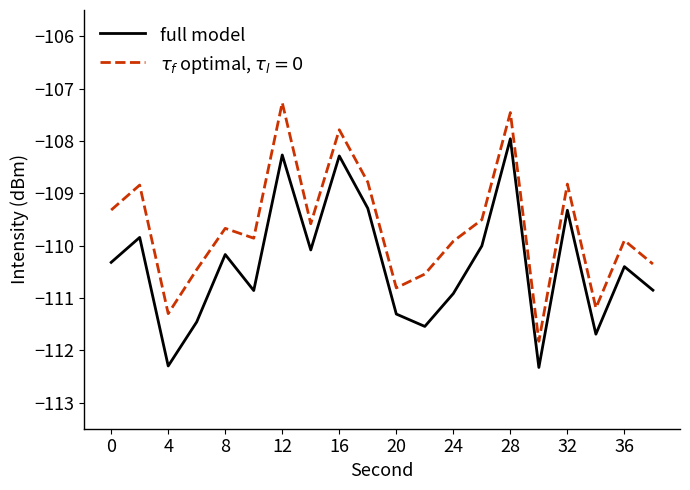

What is the minimum value shown in the chart?

-112.3